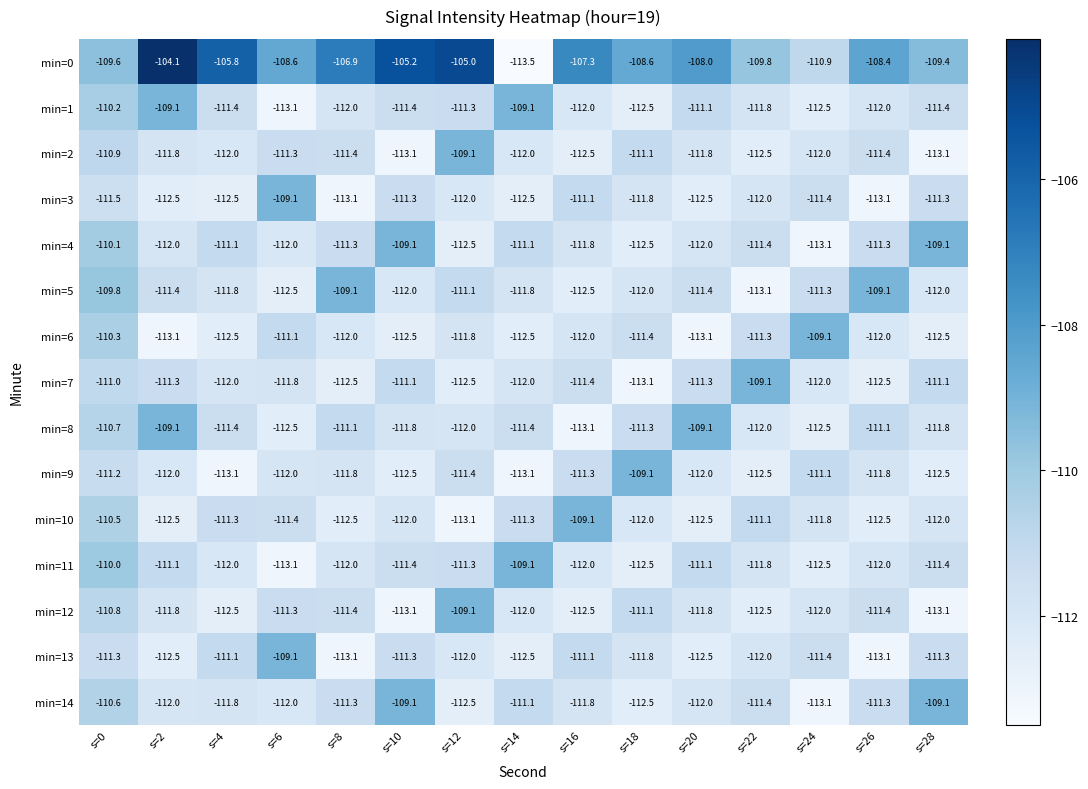

The value of min=9 at s=4 is -53.4. True or false?

False